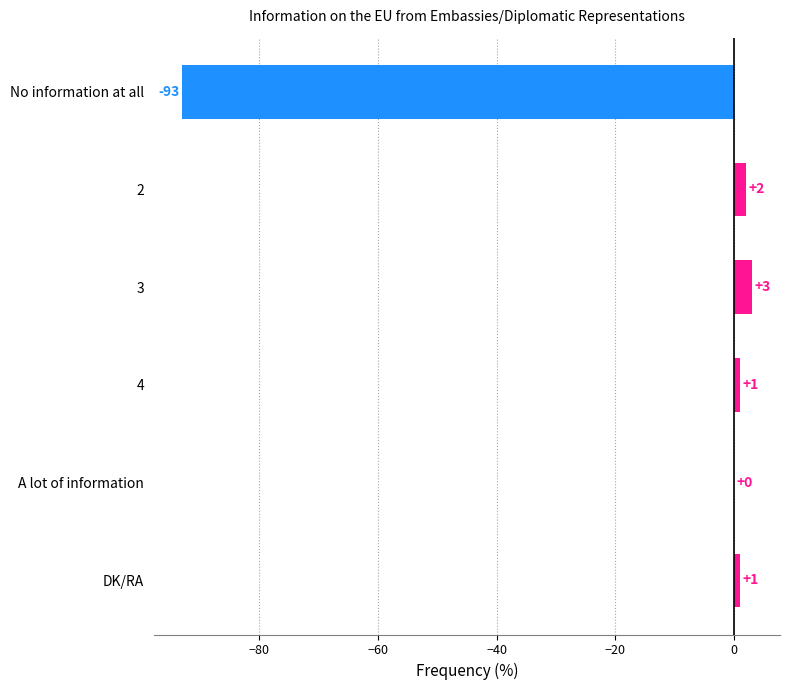

What is the greatest value displayed?

3